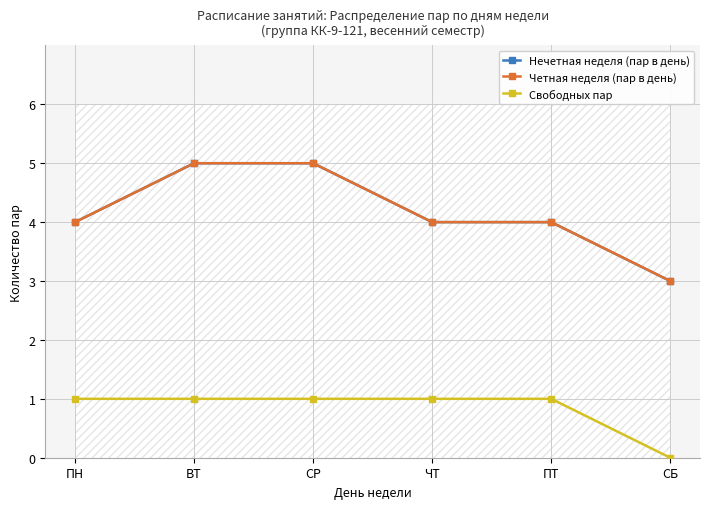

At which category is the sum across all series the highest?

ВТ